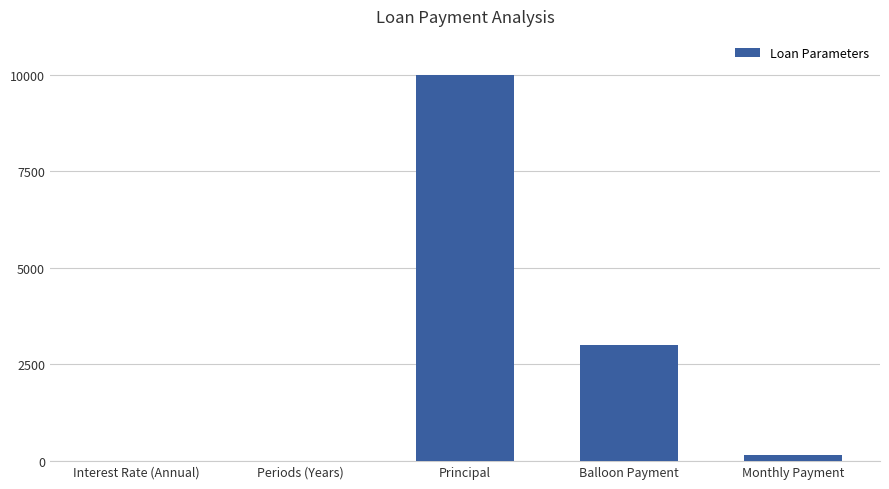

At which category does the chart reach its peak across all series?

Principal